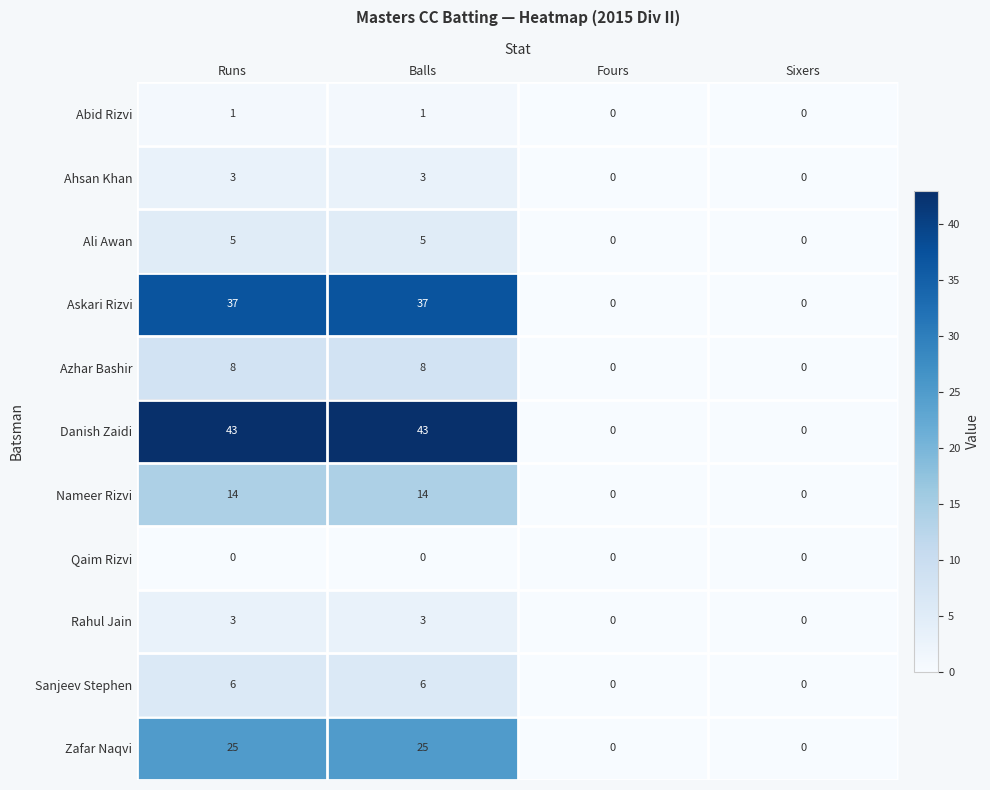

What is the maximum value for Azhar Bashir?

8